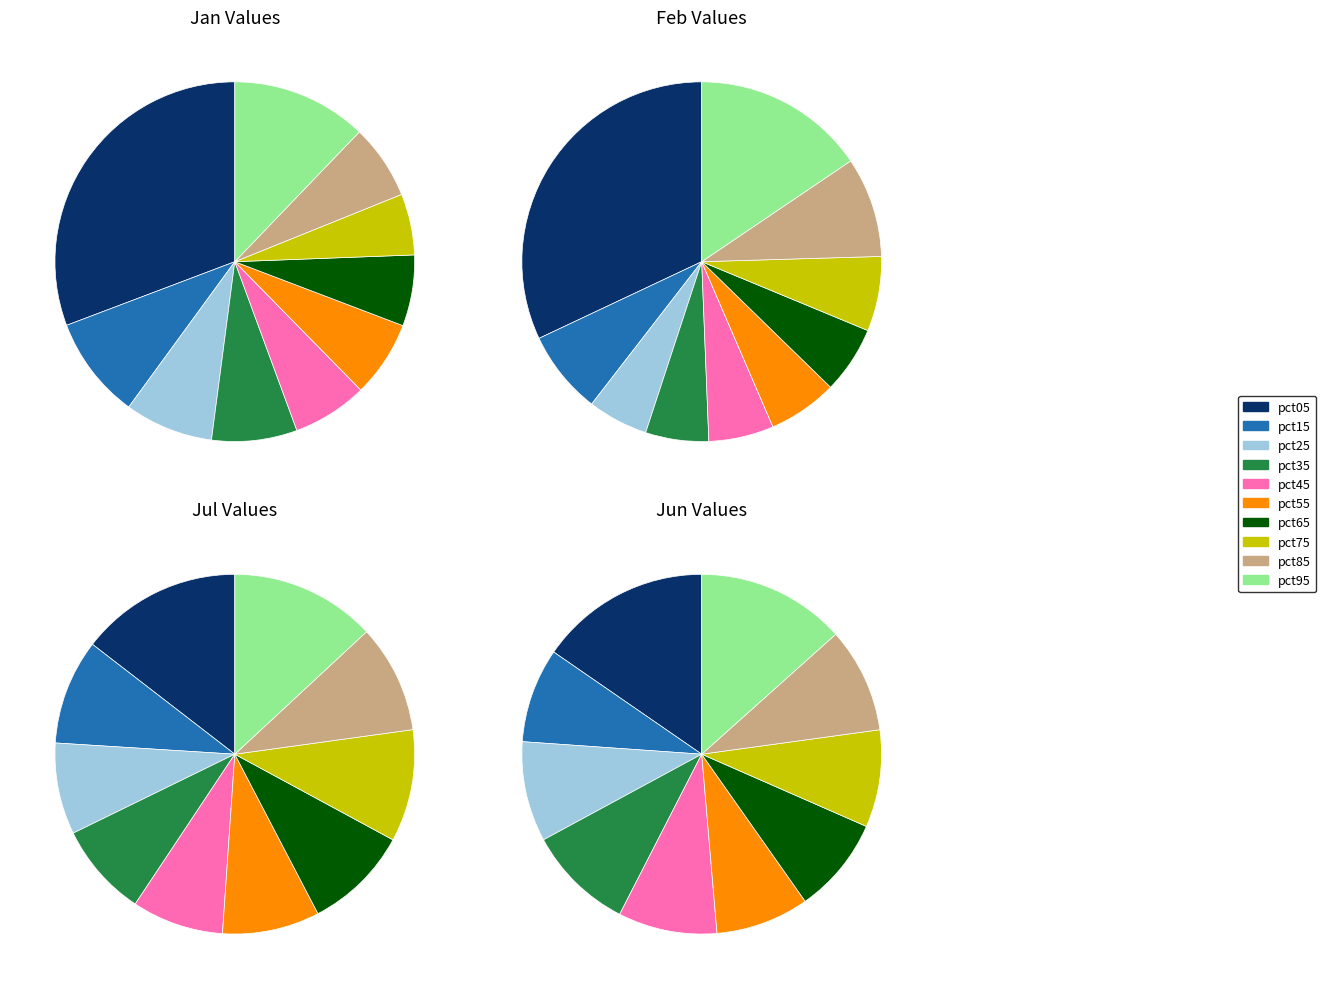

What percentage is the pct15 slice, to the nearest percent?

9%